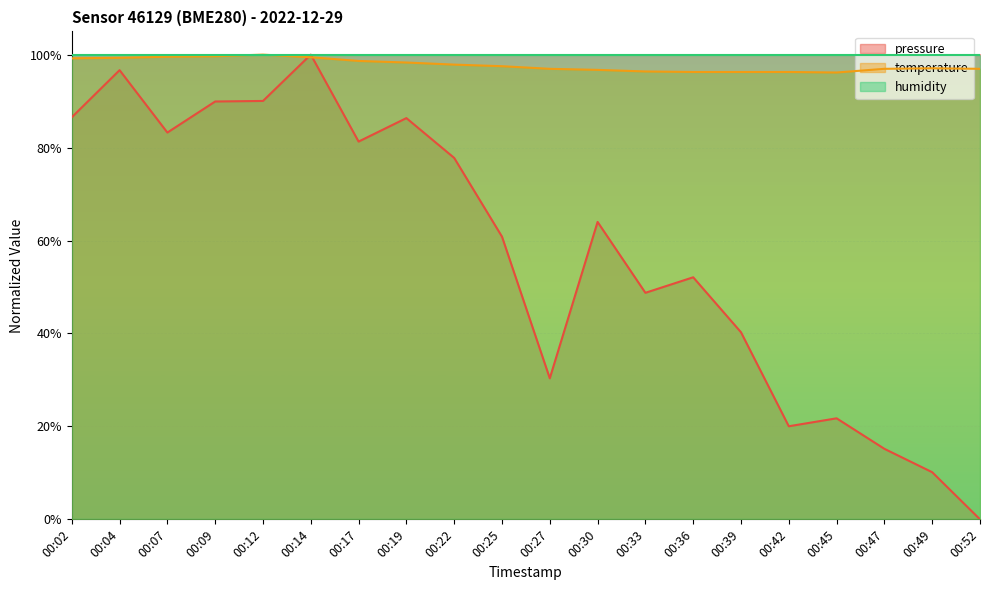

Where do temperature and pressure first cross each other?

00:12 and 00:14